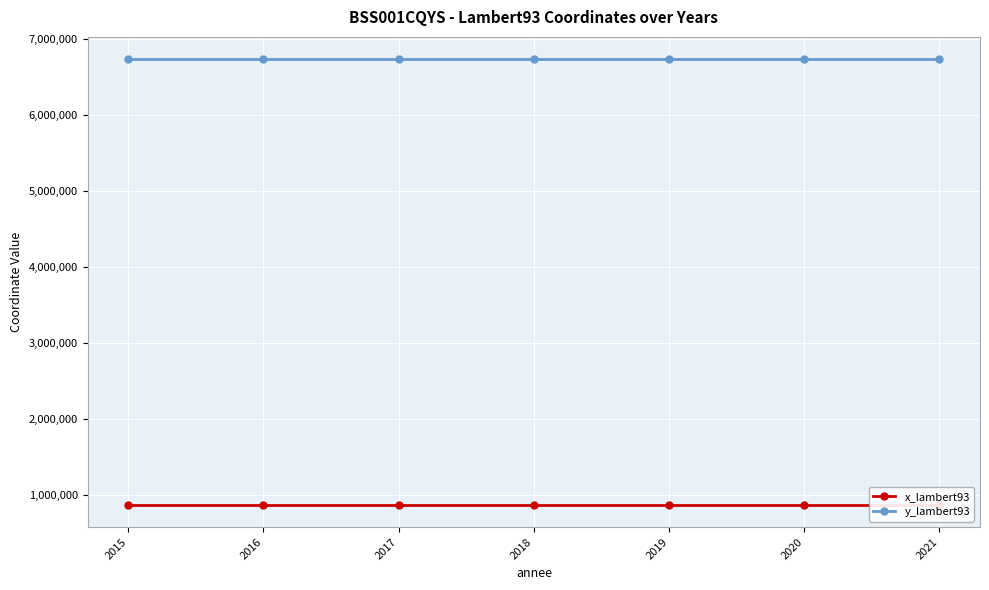

What is the value of the x_lambert93 point at the 2nd from the left?

865593